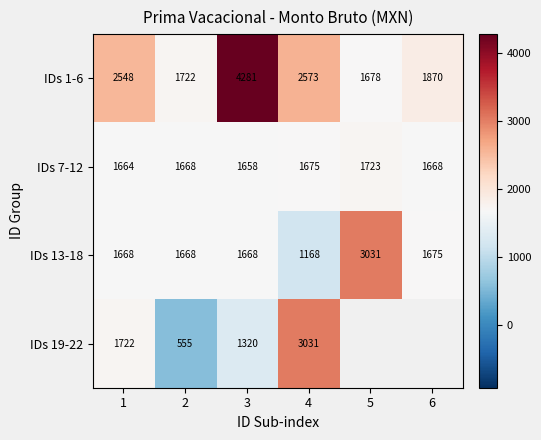

Read the IDs 13-18 value at 2.

1668.0